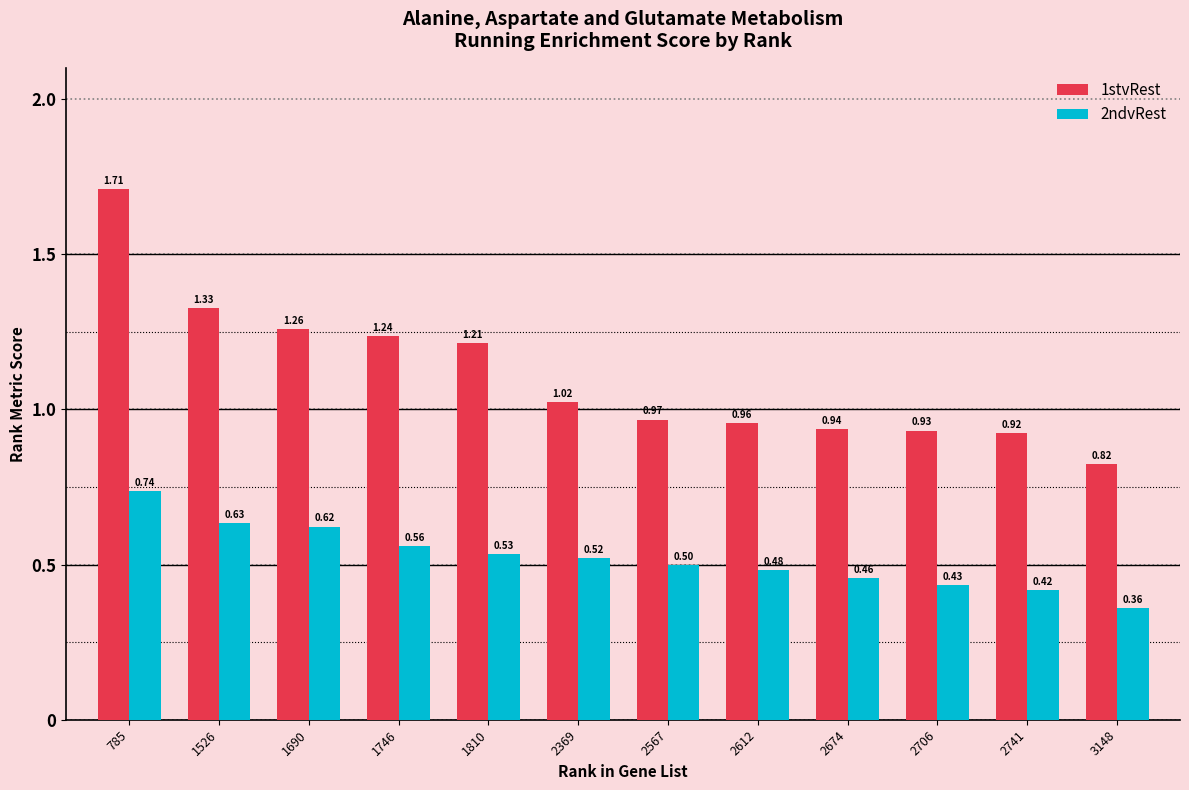

What is the difference between the second highest and minimum values in the 1stvRest series?

0.5